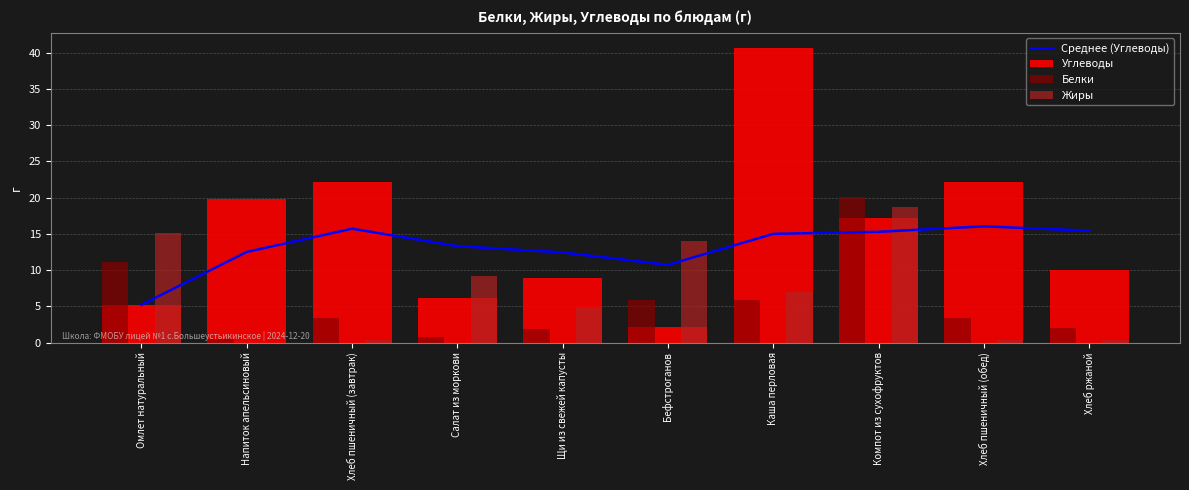

The Углеводы series shows 22.1 at Хлеб пшеничный (обед). True or false?

True